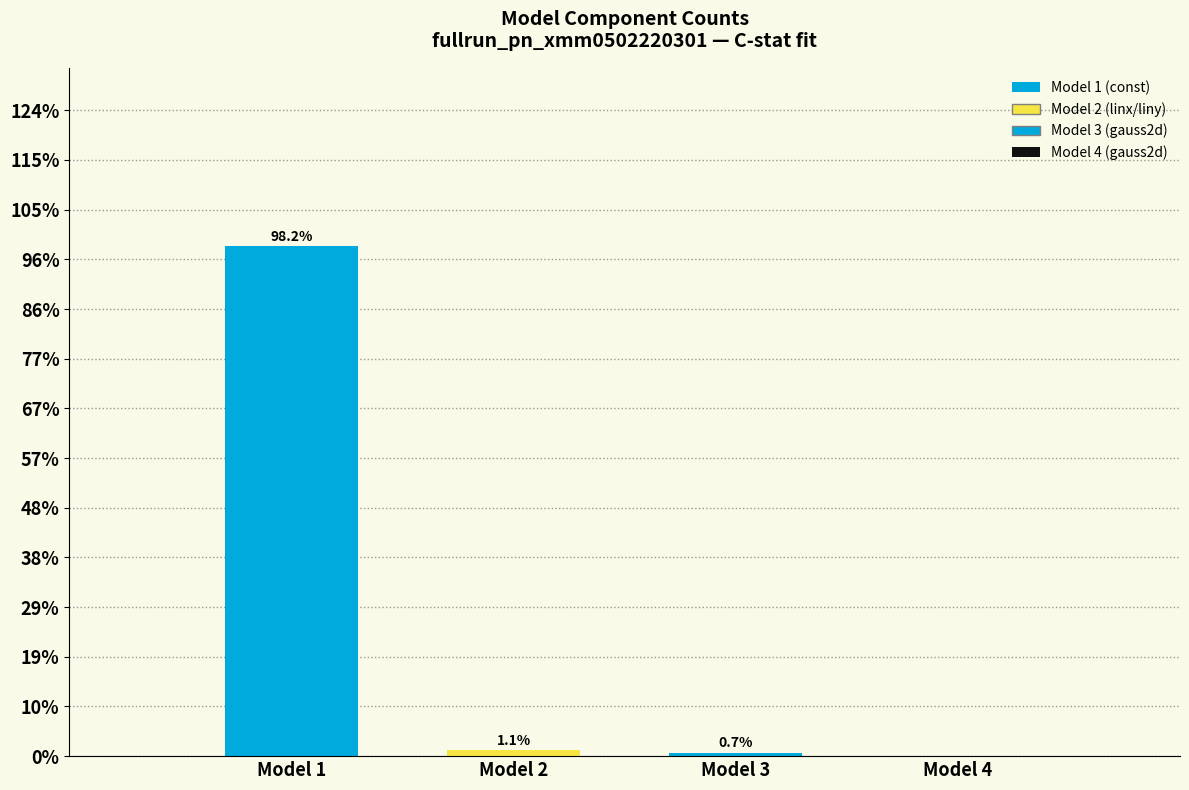

Are the bars horizontal?

No